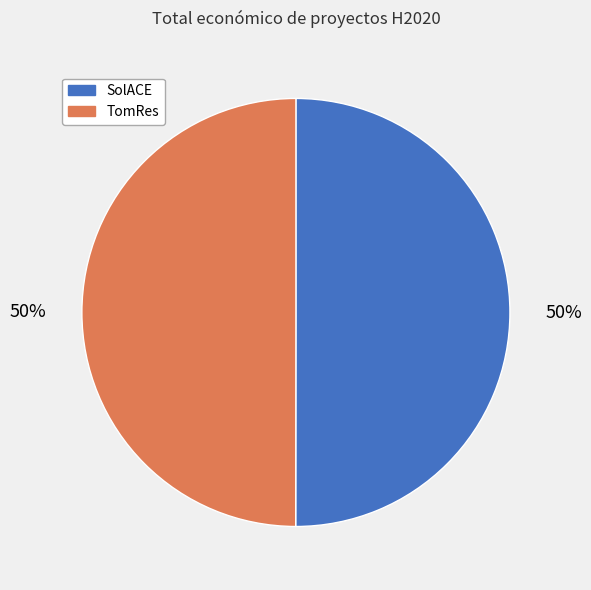

Count the number of slices in the pie.

2